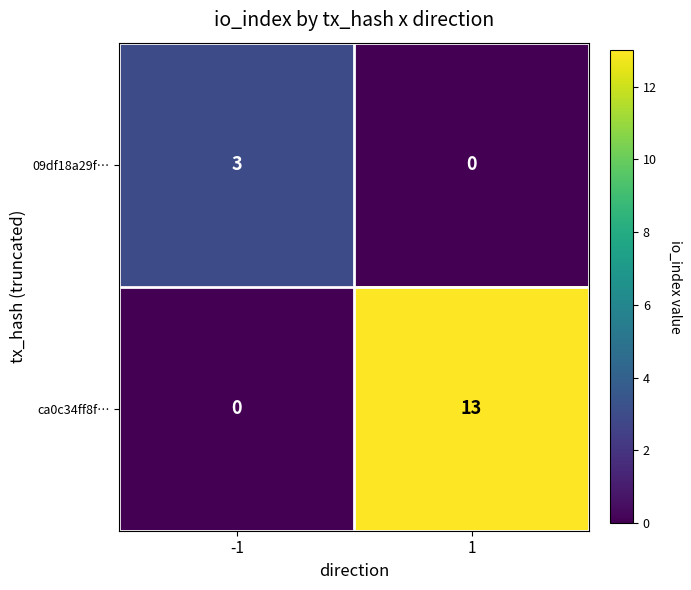

How many distinct data groups are displayed?

2